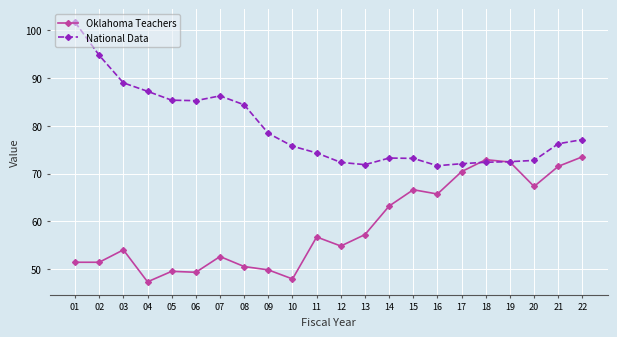

How many lines are shown in the chart?

2